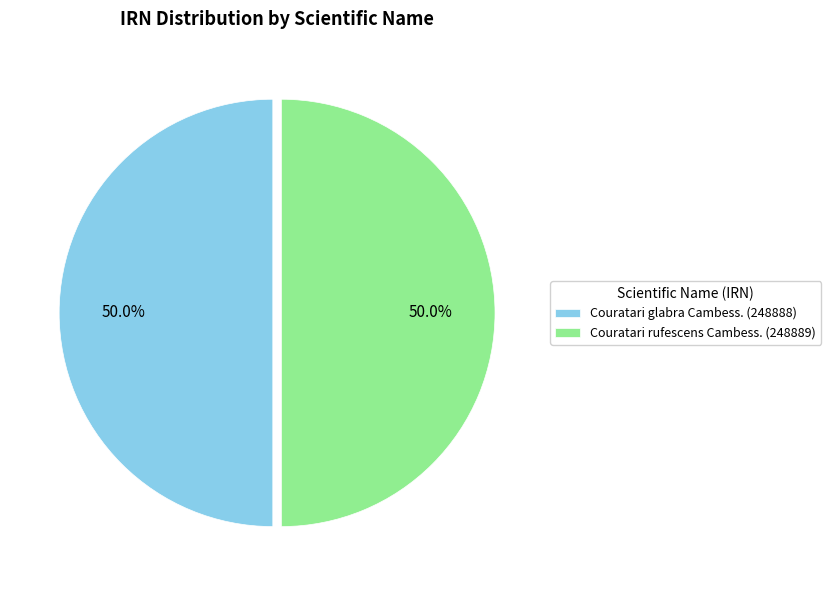

Approximately how many times larger is the value at Couratari glabra Cambess. (248888) compared to Couratari rufescens Cambess. (248889)?

1.0